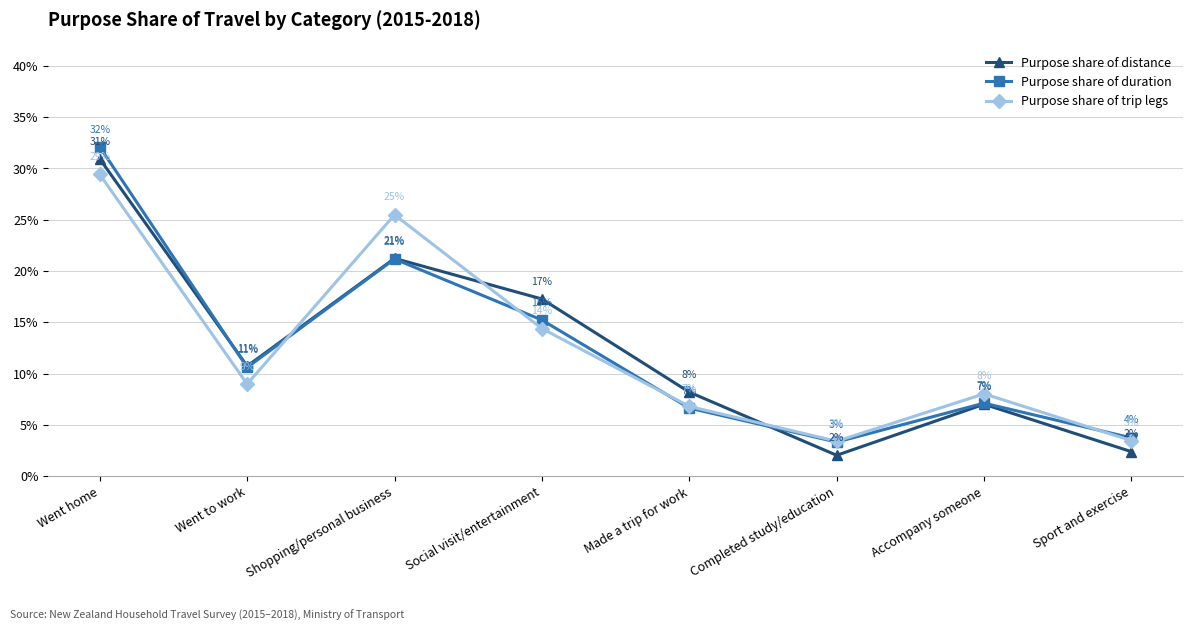

Is it true that Purpose share of trip legs equals 0.1 at Went to work?

True